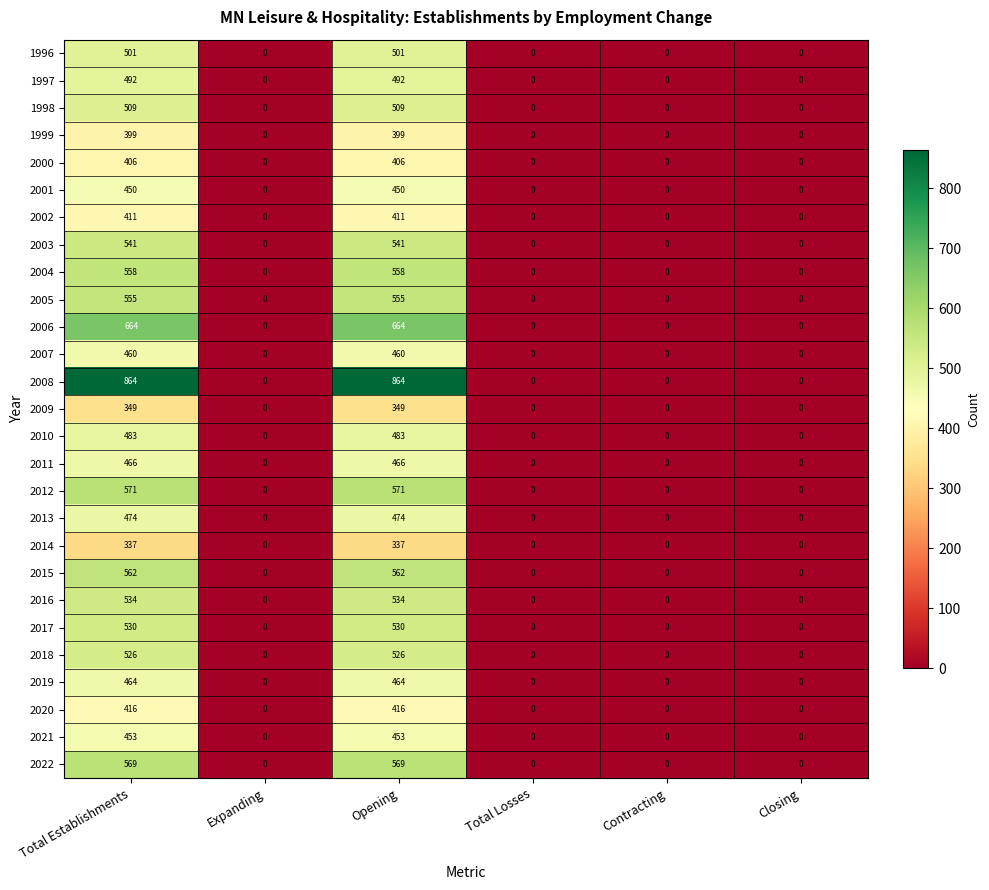

What is the sum of the 2021 values at Contracting and Opening?

453